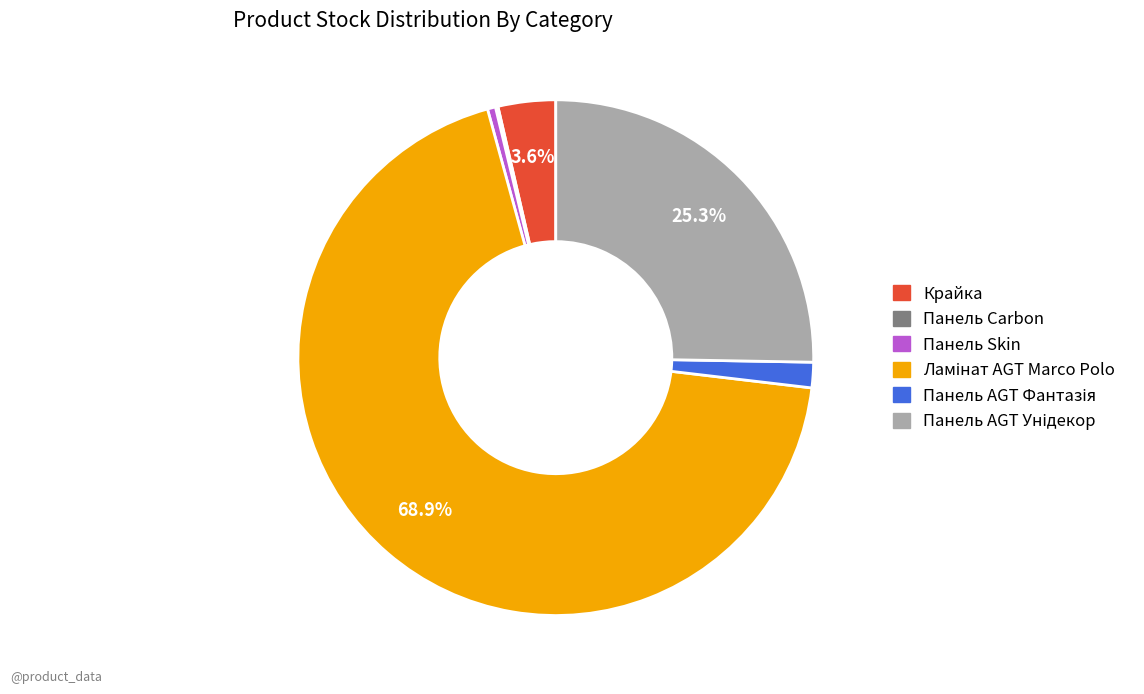

Approximately how many times larger is the value at Крайка compared to Панель Skin?

7.1